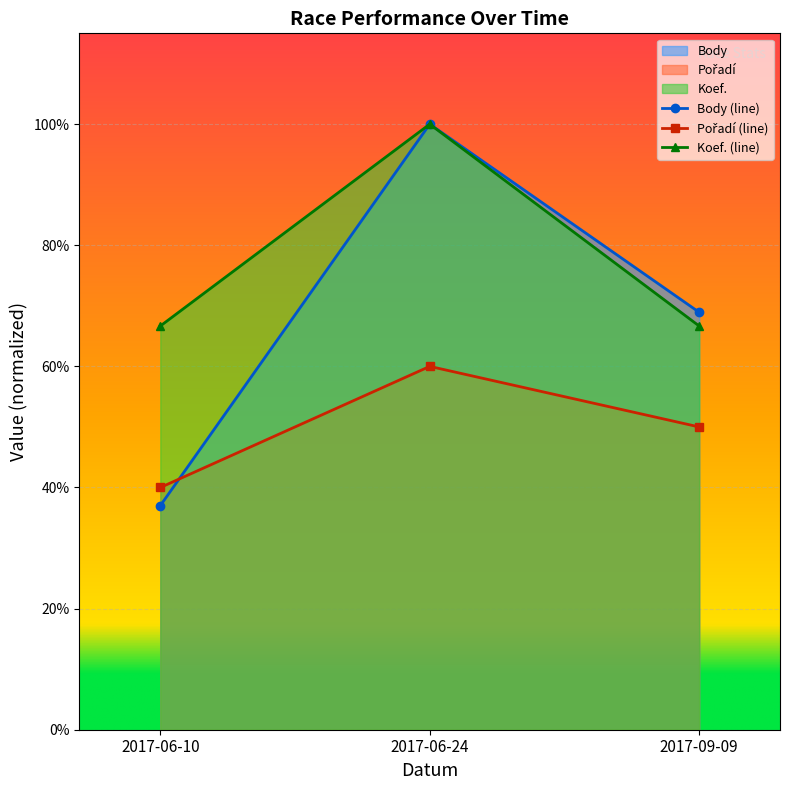

The Pořadí series shows 0.6 at 2017-06-24. True or false?

True